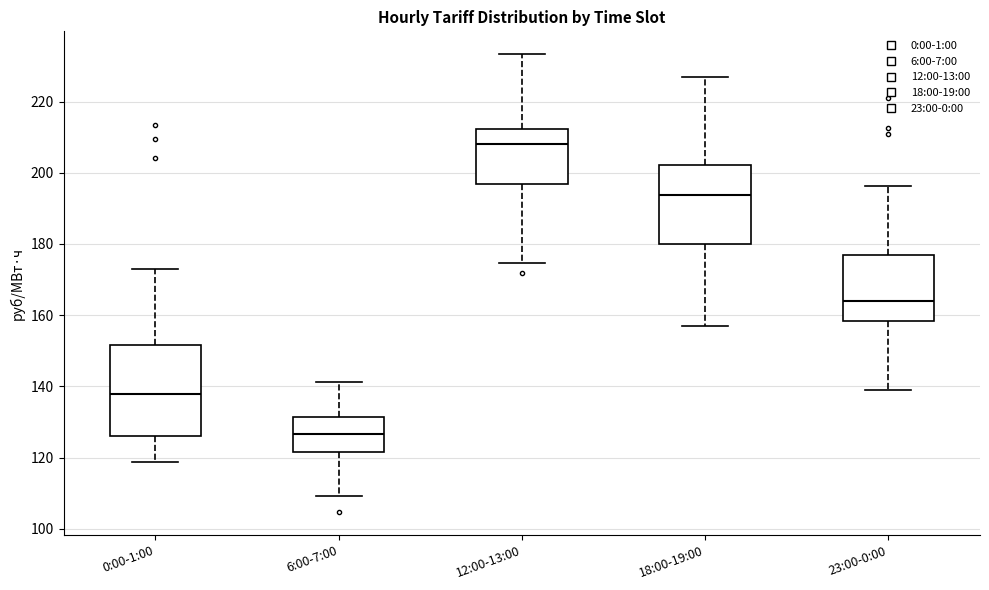

Reading left to right, transcribe this box plot: for each box, give where its median line is, the range the box spans, and where its two whiskers end, as read against the y-axis. The values are not printed on the chart, so give them approximately, as read against the axis.

0:00-1:00: median 138, box 126 to 152, whiskers 118 to 174
6:00-7:00: median 126, box 122 to 132, whiskers 110 to 142
12:00-13:00: median 208, box 196 to 212, whiskers 174 to 234
18:00-19:00: median 194, box 180 to 202, whiskers 156 to 226
23:00-0:00: median 164, box 158 to 176, whiskers 140 to 196